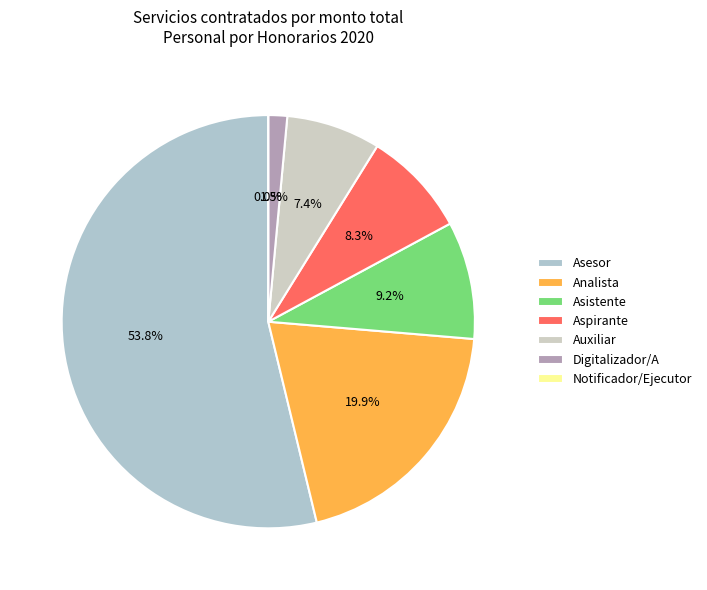

Which slice is the smallest?

Notificador/Ejecutor